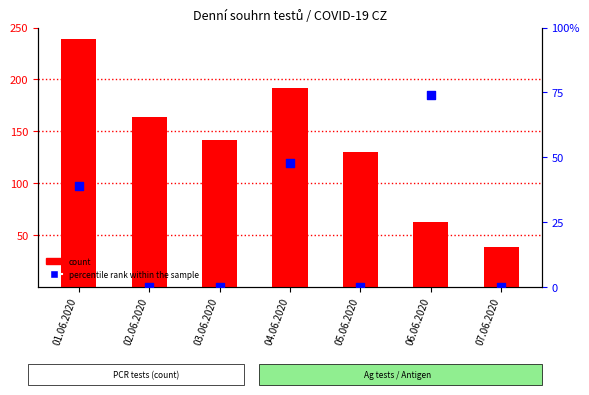

At how many categories does at least one series exceed 214?

1